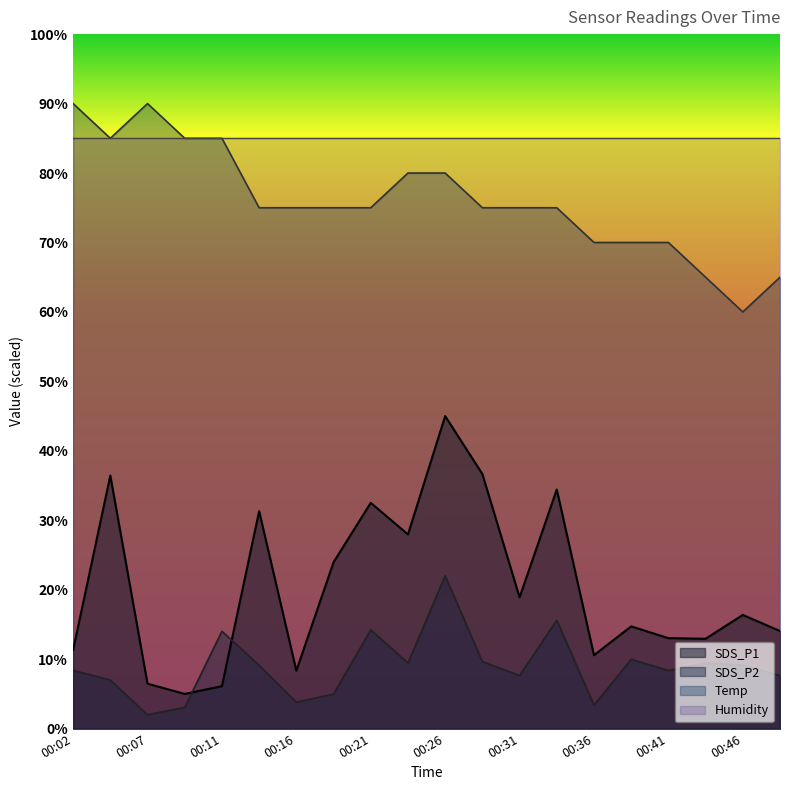

True or false: SDS_P2 has a value of 14.2 at 00:21.

True